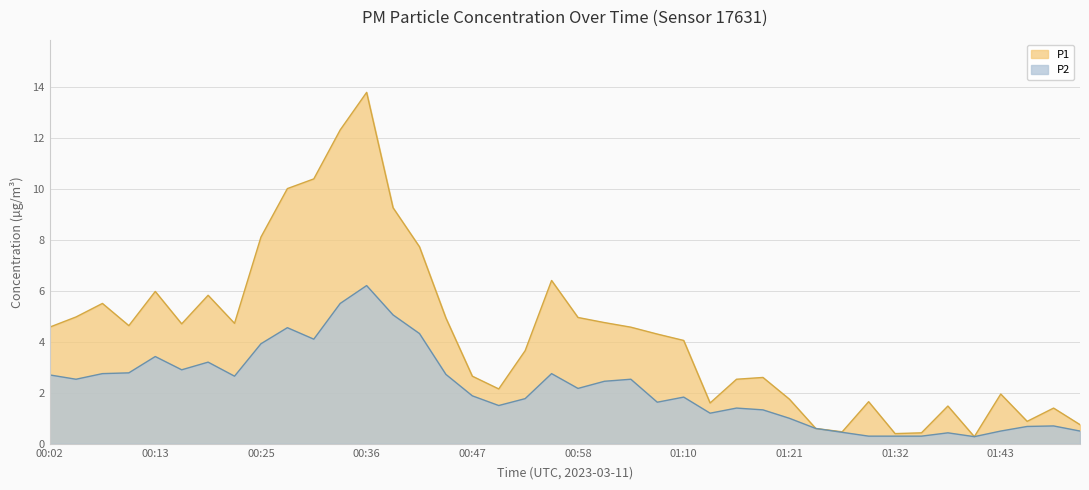

True or false: P1 has more than 0 points higher than both neighbors.

True